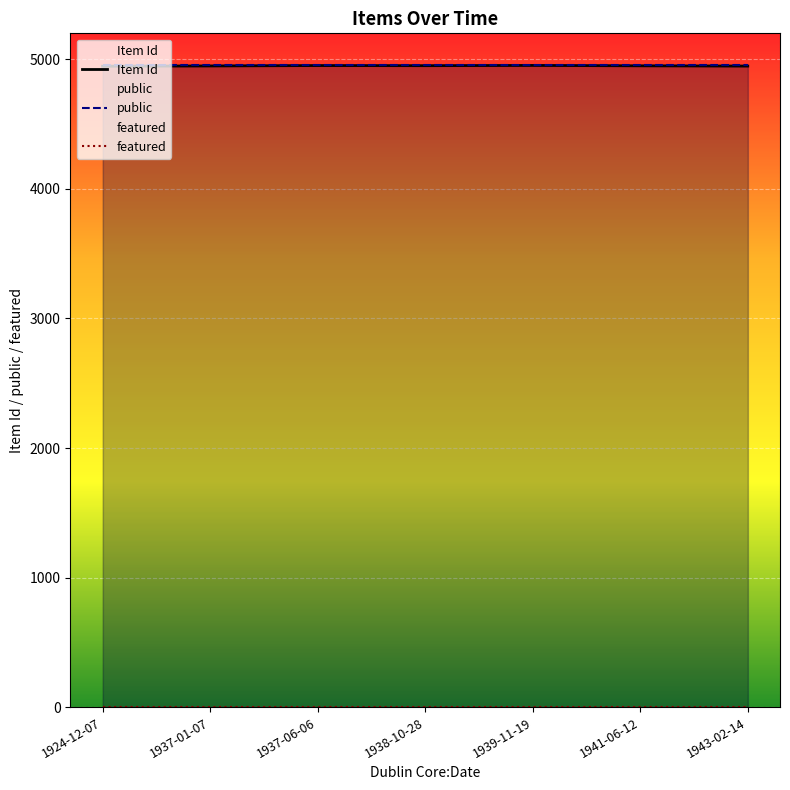

Where is Item Id nearest to the value 4950?

1941-06-12